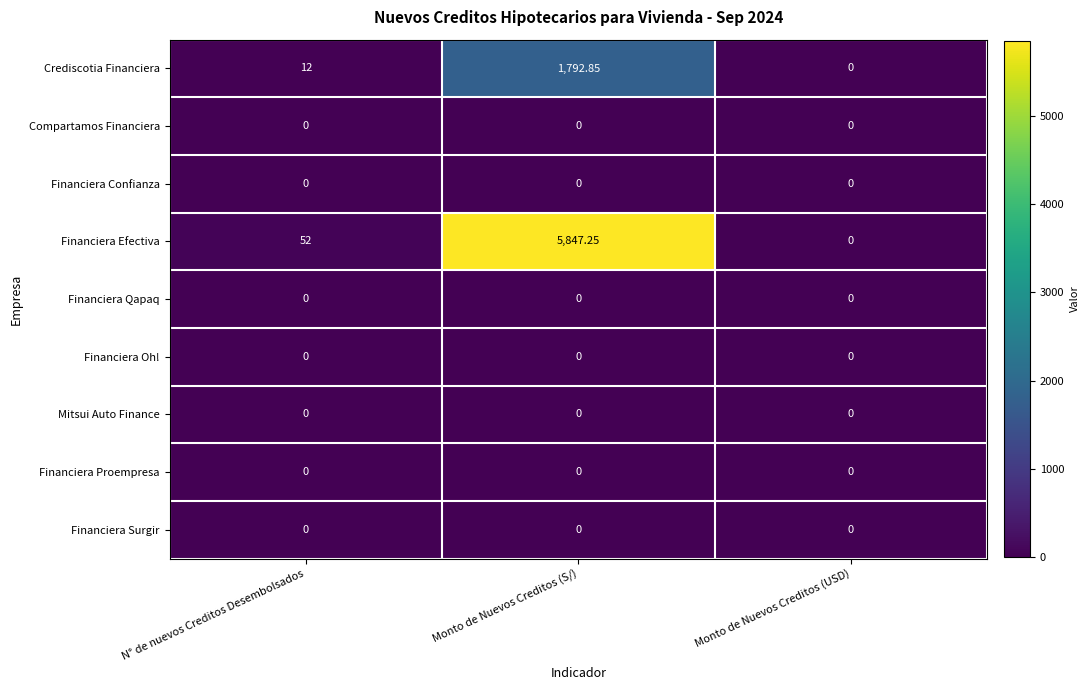

At which category does the chart reach its peak across all series?

Monto de Nuevos Creditos (S/)